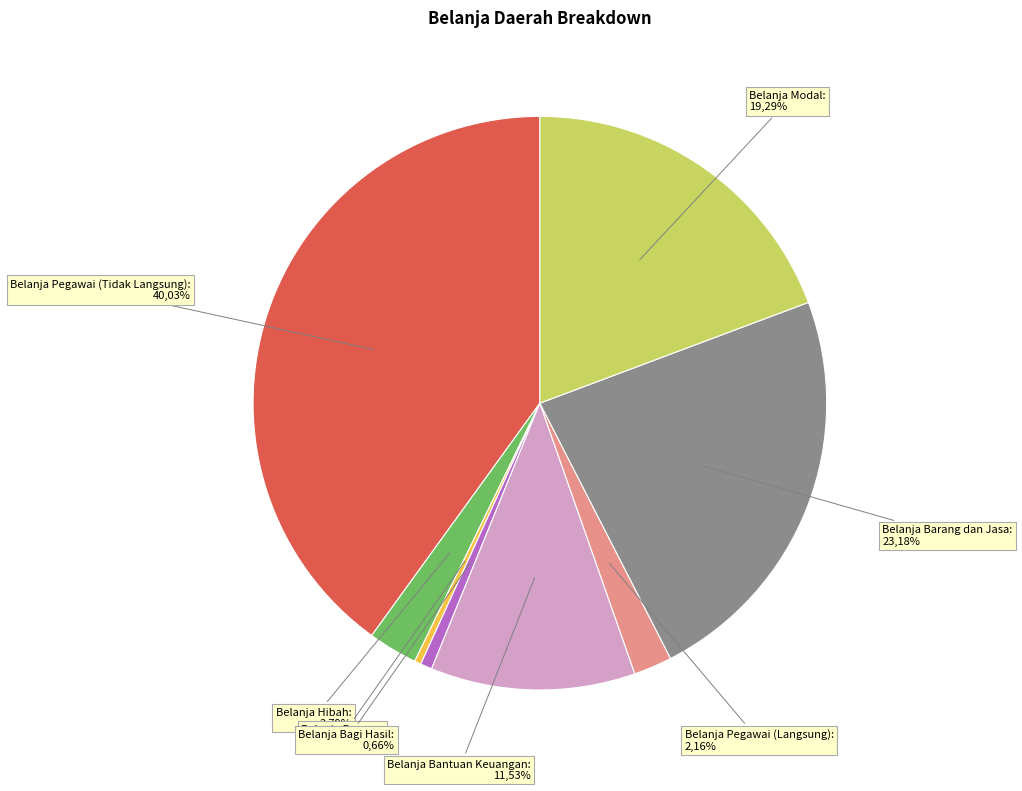

What is the largest slice in the pie chart?

Belanja Pegawai (Tidak Langsung)